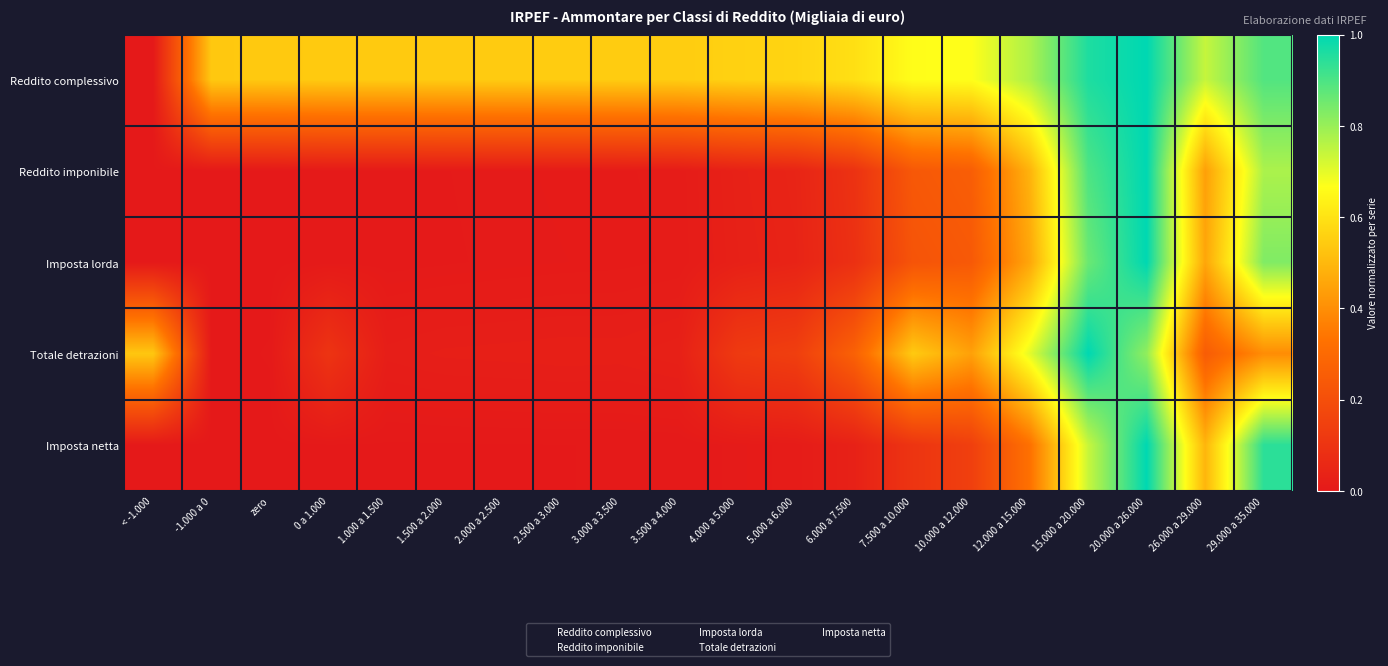

Reading right to left, what are all the values shown in this chart?

Reddito complessivo: 29.000 a 35.000=0.9	26.000 a 29.000=0.7	20.000 a 26.000=1.0	15.000 a 20.000=1.0	12.000 a 15.000=0.8	10.000 a 12.000=0.7	7.500 a 10.000=0.7	6.000 a 7.500=0.6	5.000 a 6.000=0.6	4.000 a 5.000=0.6	3.500 a 4.000=0.5	3.000 a 3.500=0.5	2.500 a 3.000=0.5	2.000 a 2.500=0.5	1.500 a 2.000=0.5	1.000 a 1.500=0.5	0 a 1.000=0.5	zero=0.5	-1.000 a 0=0.5	< -1.000=0.0
Reddito imponibile: 29.000 a 35.000=0.8	26.000 a 29.000=0.4	20.000 a 26.000=1.0	15.000 a 20.000=0.9	12.000 a 15.000=0.5	10.000 a 12.000=0.3	7.500 a 10.000=0.2	6.000 a 7.500=0.1	5.000 a 6.000=0.0	4.000 a 5.000=0.0	3.500 a 4.000=0.0	3.000 a 3.500=0.0	2.500 a 3.000=0.0	2.000 a 2.500=0.0	1.500 a 2.000=0.0	1.000 a 1.500=0.0	0 a 1.000=0.0	zero=0.0	-1.000 a 0=0.0	< -1.000=0.0
Imposta lorda: 29.000 a 35.000=0.8	26.000 a 29.000=0.5	20.000 a 26.000=1.0	15.000 a 20.000=0.9	12.000 a 15.000=0.5	10.000 a 12.000=0.2	7.500 a 10.000=0.2	6.000 a 7.500=0.1	5.000 a 6.000=0.0	4.000 a 5.000=0.0	3.500 a 4.000=0.0	3.000 a 3.500=0.0	2.500 a 3.000=0.0	2.000 a 2.500=0.0	1.500 a 2.000=0.0	1.000 a 1.500=0.0	0 a 1.000=0.0	zero=0.0	-1.000 a 0=0.0	< -1.000=0.0
Totale detrazioni: 29.000 a 35.000=0.4	26.000 a 29.000=0.3	20.000 a 26.000=0.8	15.000 a 20.000=1.0	12.000 a 15.000=0.7	10.000 a 12.000=0.4	7.500 a 10.000=0.5	6.000 a 7.500=0.3	5.000 a 6.000=0.1	4.000 a 5.000=0.1	3.500 a 4.000=0.0	3.000 a 3.500=0.0	2.500 a 3.000=0.0	2.000 a 2.500=0.0	1.500 a 2.000=0.0	1.000 a 1.500=0.0	0 a 1.000=0.1	zero=0.0	-1.000 a 0=0.0	< -1.000=0.5
Imposta netta: 29.000 a 35.000=0.9	26.000 a 29.000=0.5	20.000 a 26.000=1.0	15.000 a 20.000=0.7	12.000 a 15.000=0.3	10.000 a 12.000=0.1	7.500 a 10.000=0.1	6.000 a 7.500=0.0	5.000 a 6.000=0.0	4.000 a 5.000=0.0	3.500 a 4.000=0.0	3.000 a 3.500=0.0	2.500 a 3.000=0.0	2.000 a 2.500=0.0	1.500 a 2.000=0.0	1.000 a 1.500=0.0	0 a 1.000=0.0	zero=0.0	-1.000 a 0=0.0	< -1.000=0.0